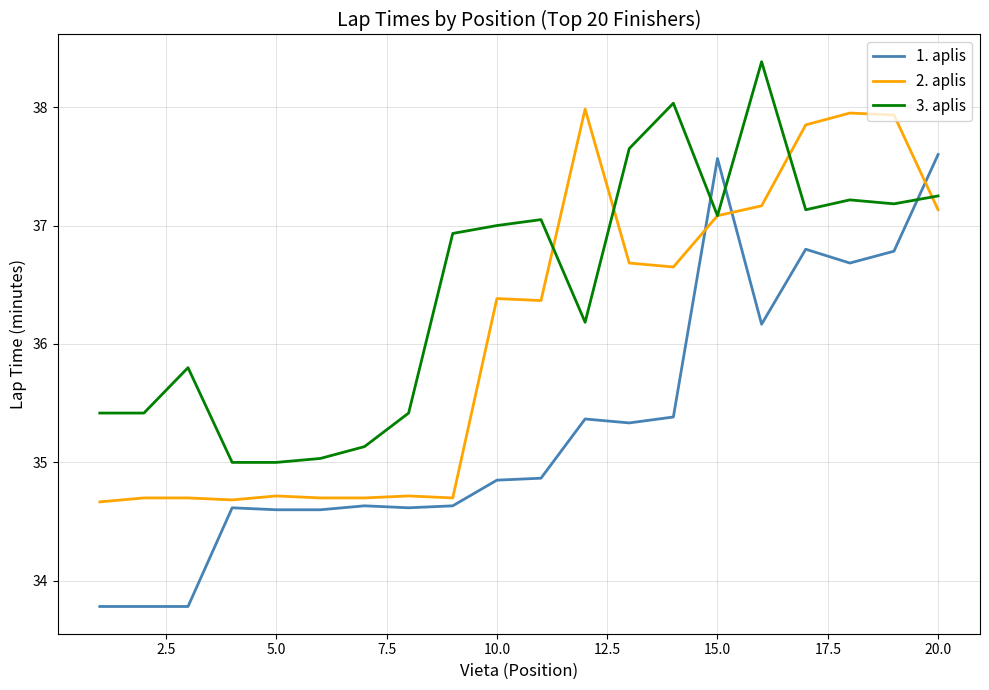

What is the average value of the 1. aplis series?

35.3